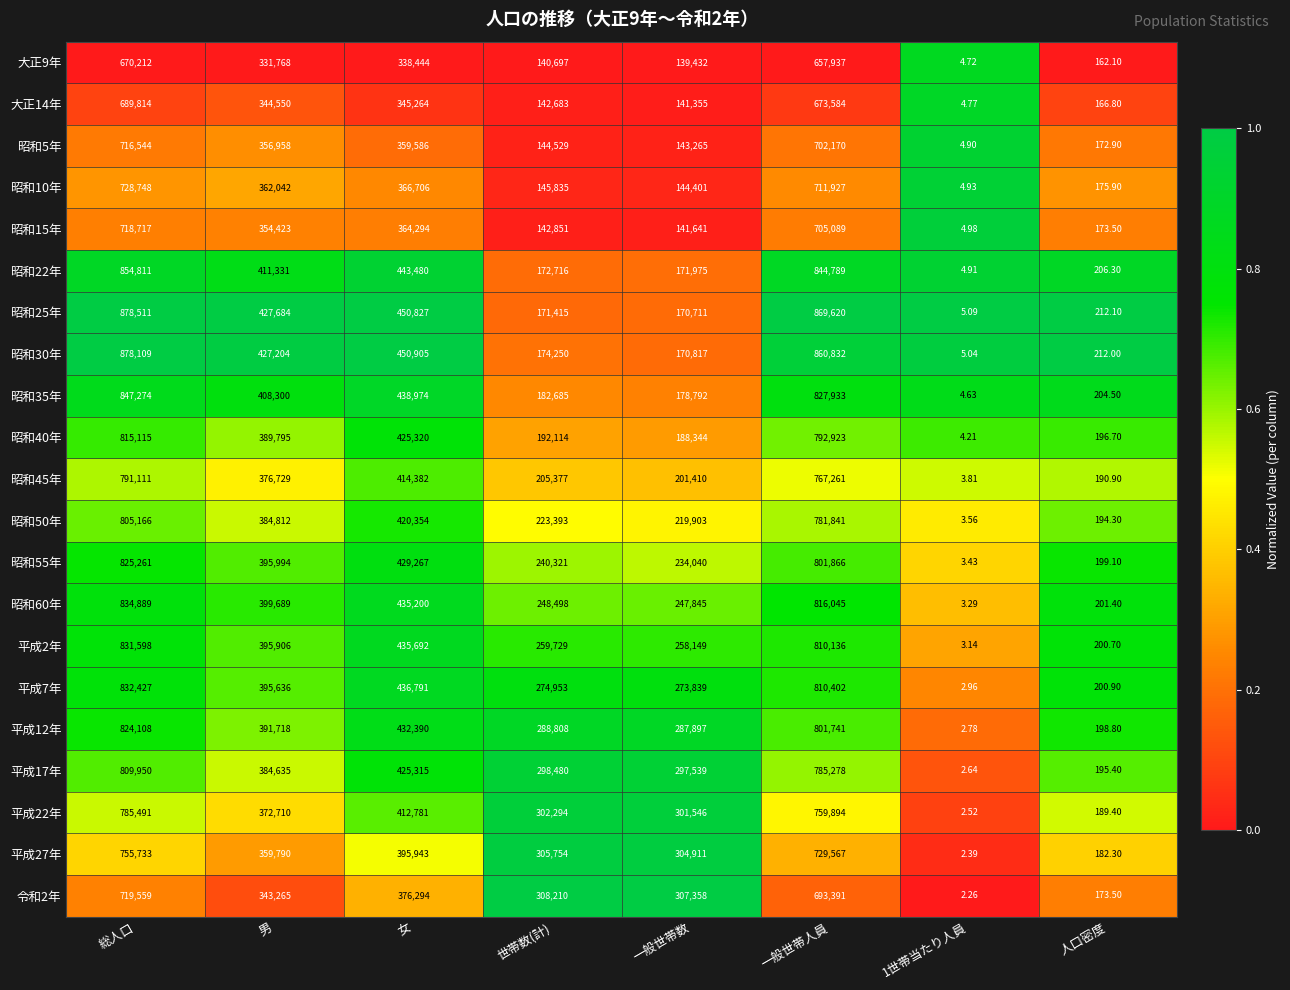

Is the value of 昭和10年 at 一般世帯数 greater than the value of 昭和25年 at 世帯数(計)?

No